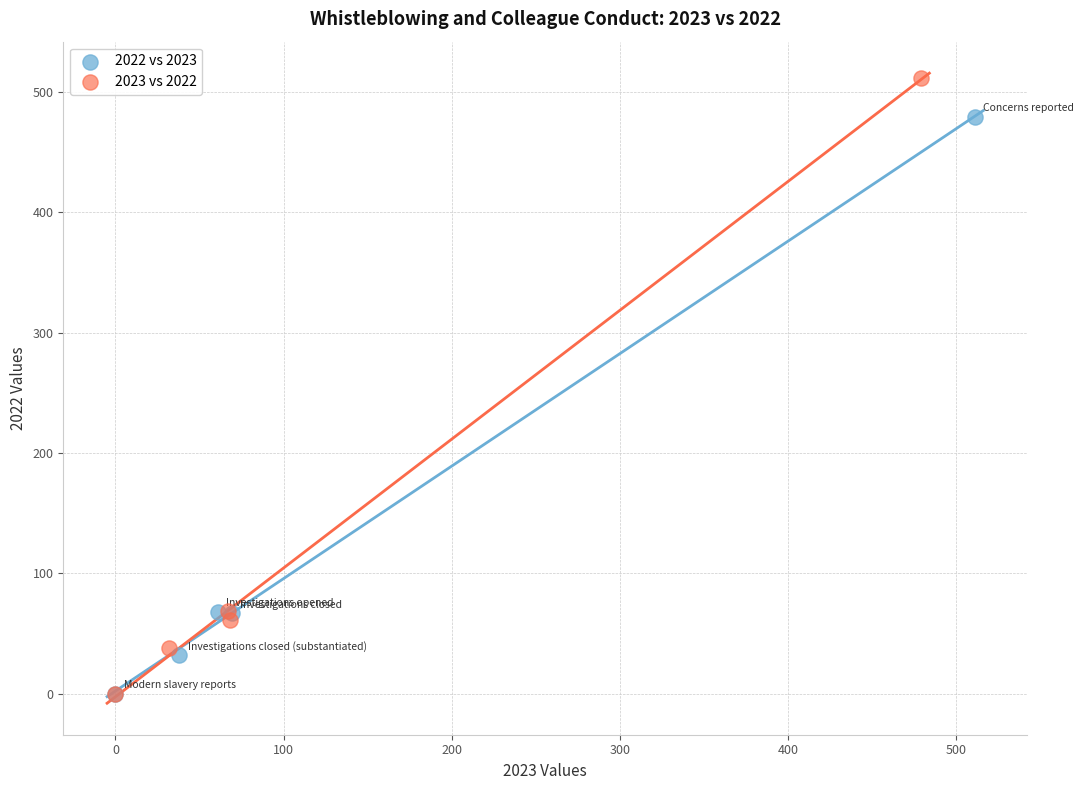

Which series has the largest Y range (max minus min)?

2023 vs 2022